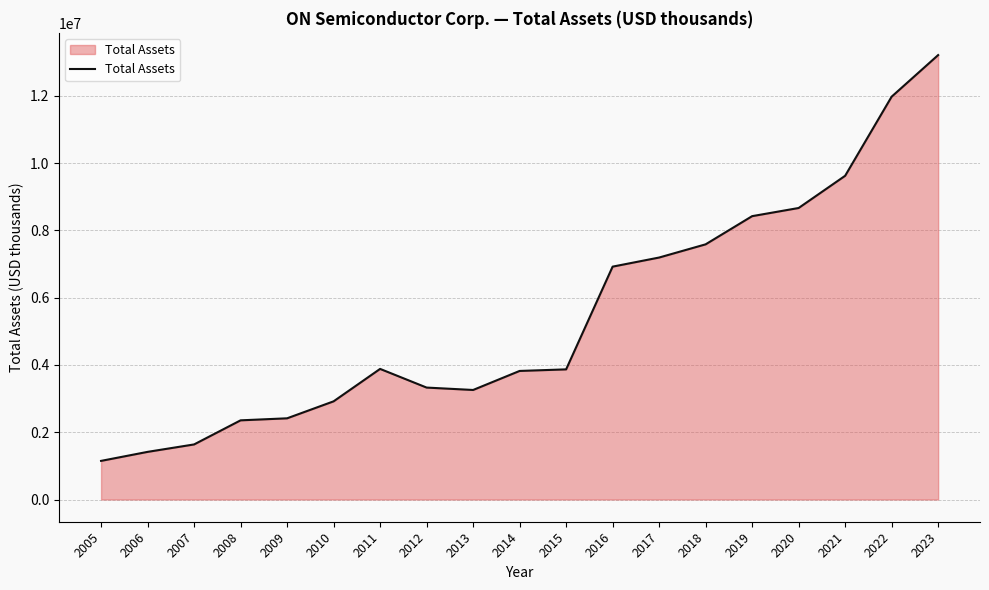

How many categories are shown in the chart?

19